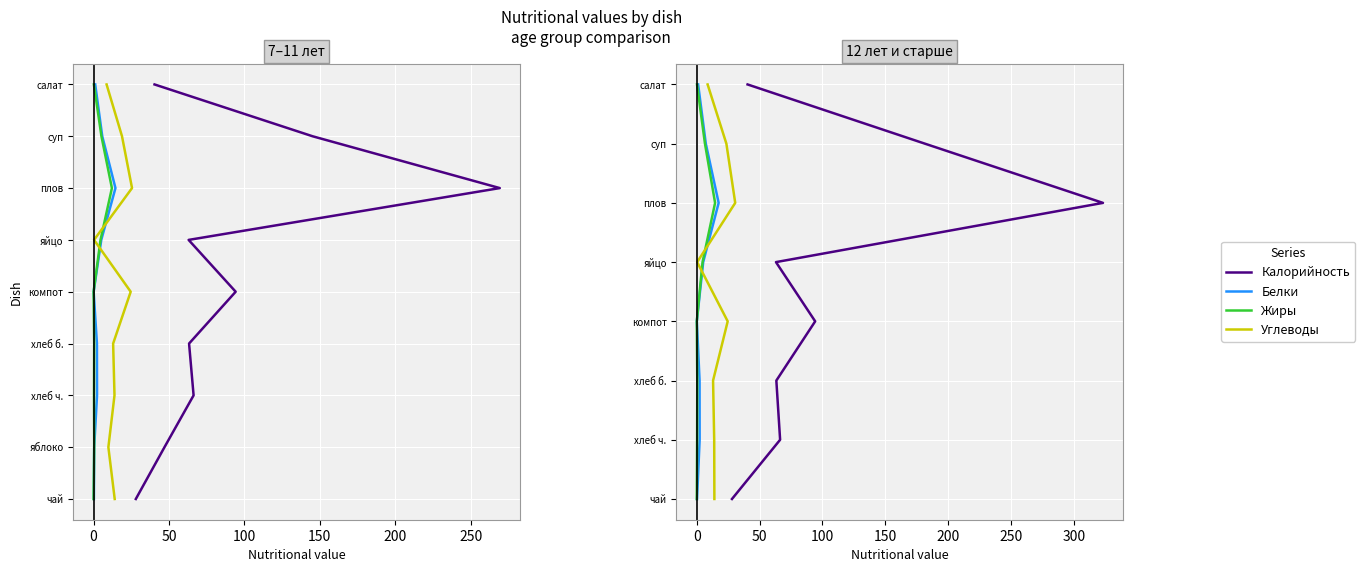

Between 0 and 100, which series saw the biggest shift?

Калорийность